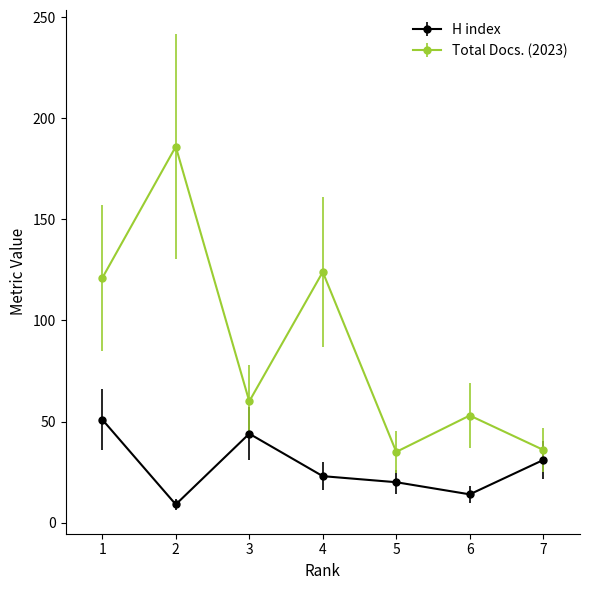

At which category does H index reach its first local peak?

3